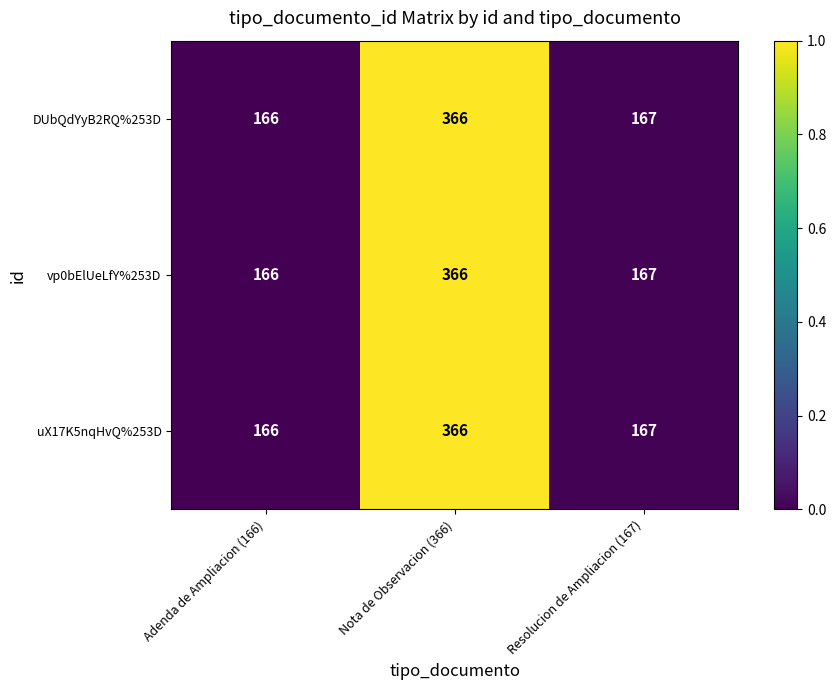

Which label corresponds to the smallest value in the chart?

Adenda de Ampliacion (166)